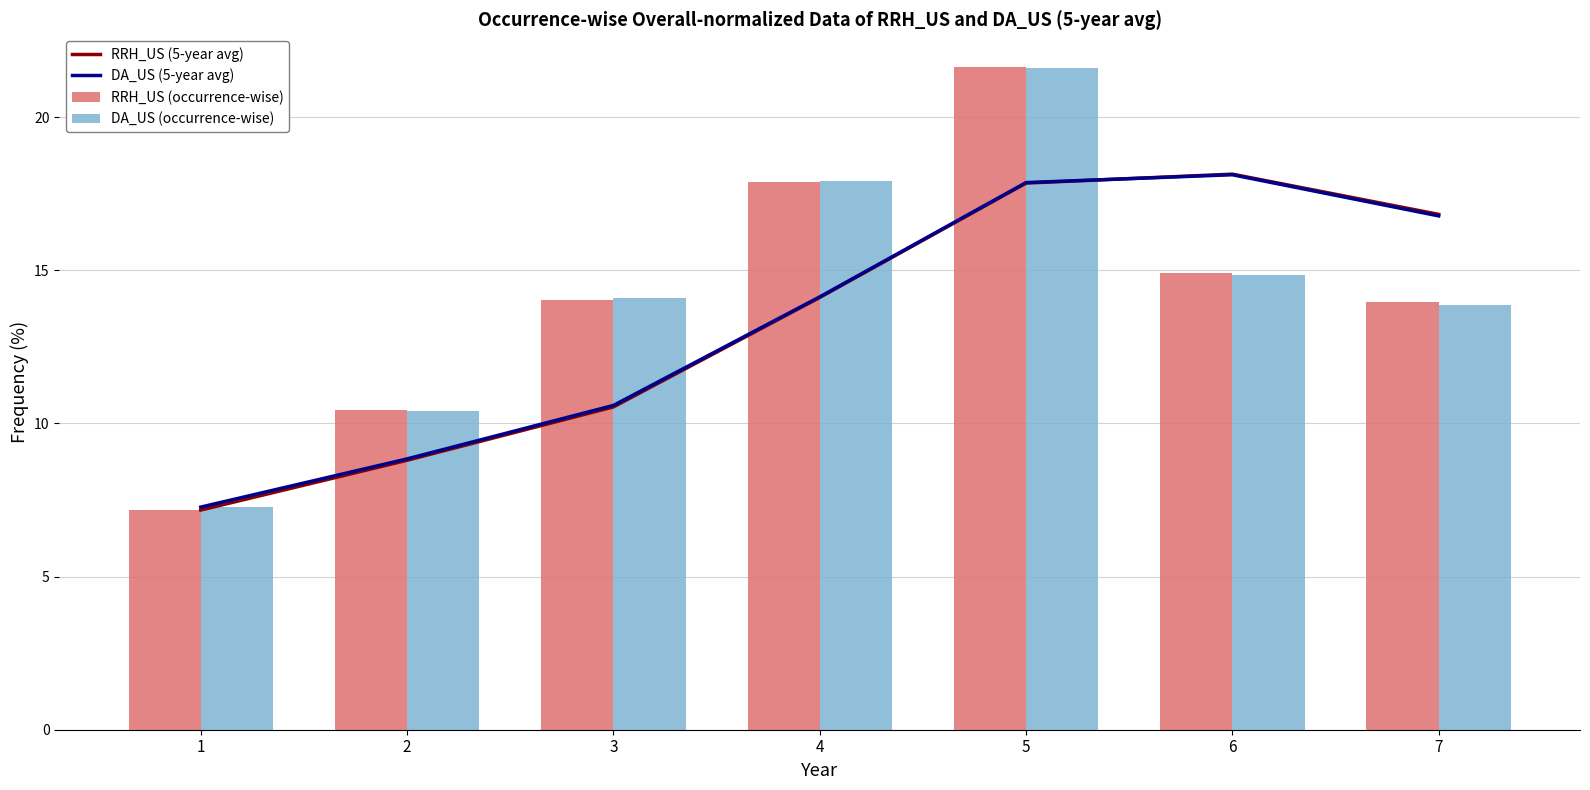

What is the difference between the DA_US (occurrence-wise) values at 7 and 3?

0.2